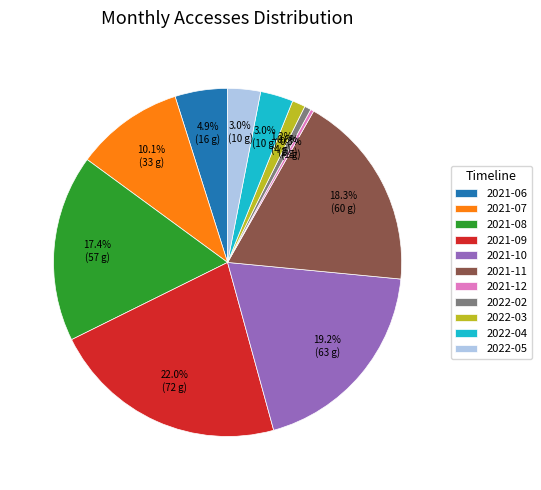

Count the number of slices in the pie.

11